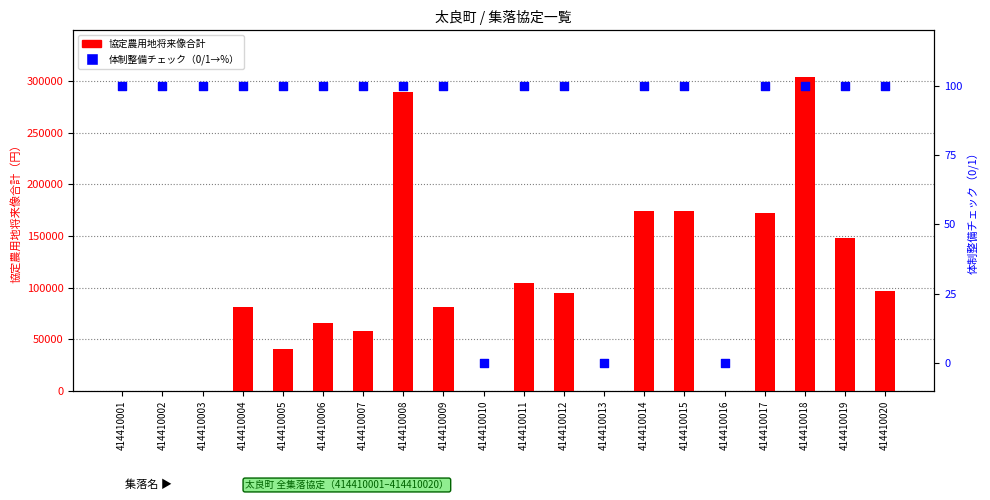

At which category is the sum across all series the highest?

414410018